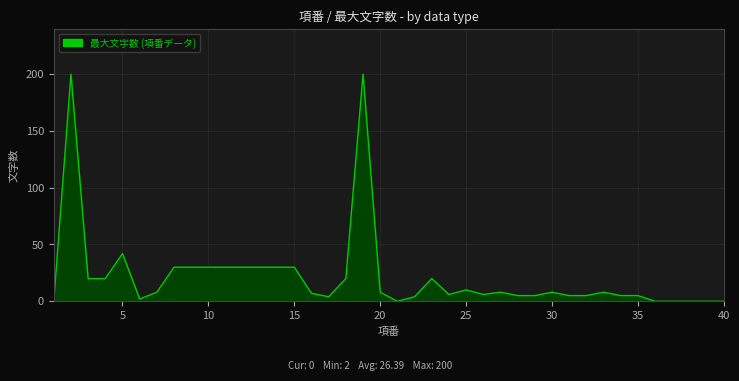

What is the maximum value shown in the chart?

200